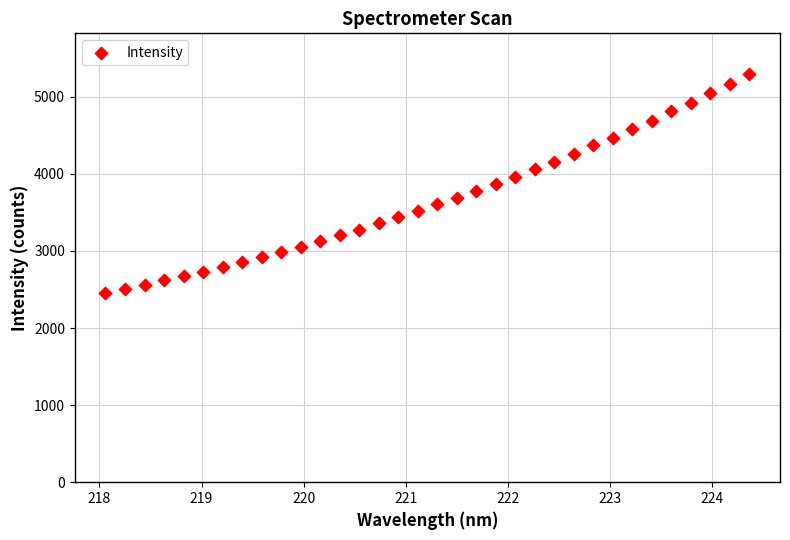

What is the range of X values (max minus min)?

6.3